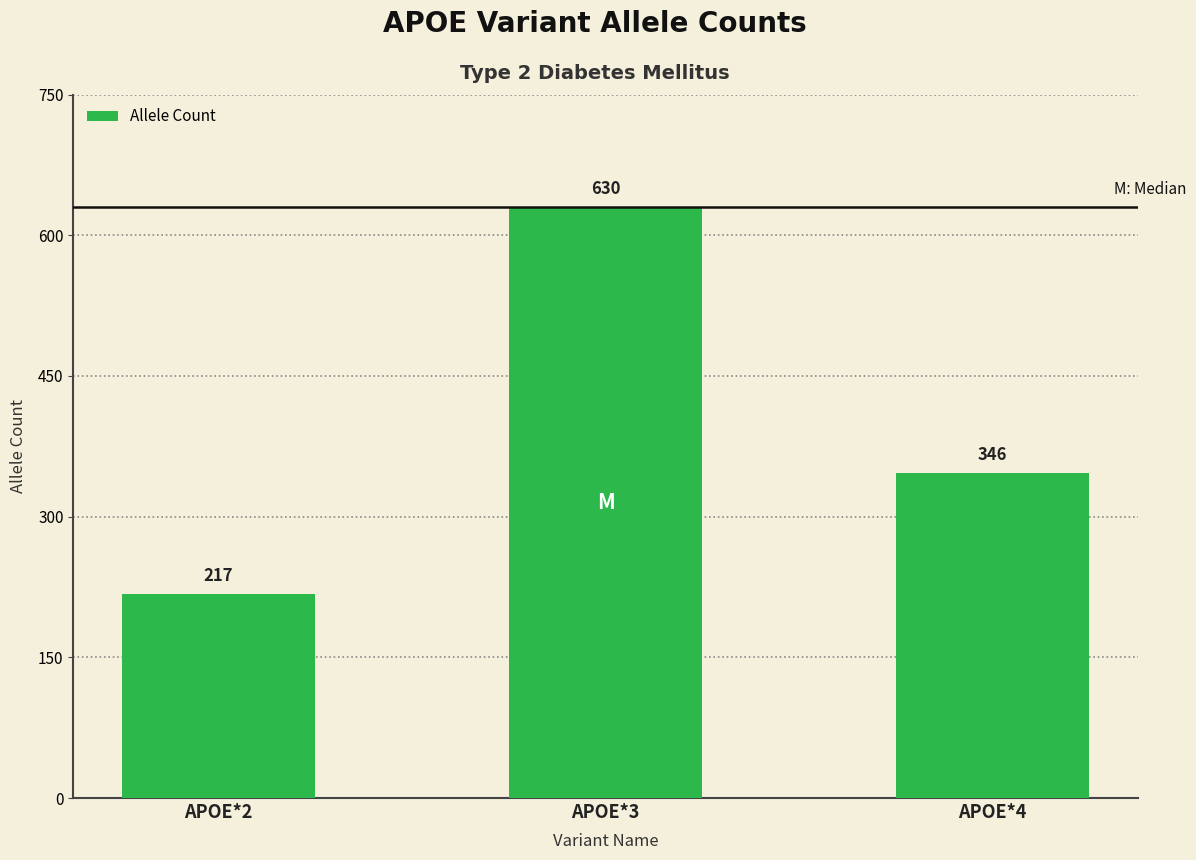

The chart shows a value of 217 at APOE*2. True or false?

True